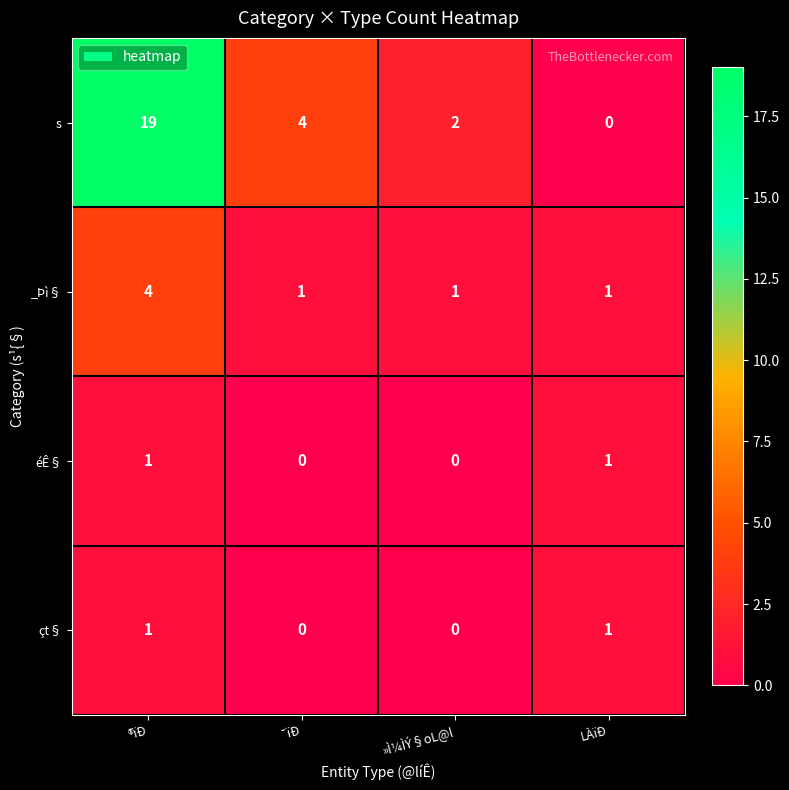

Which label corresponds to the largest value in the chart?

®ïÐ